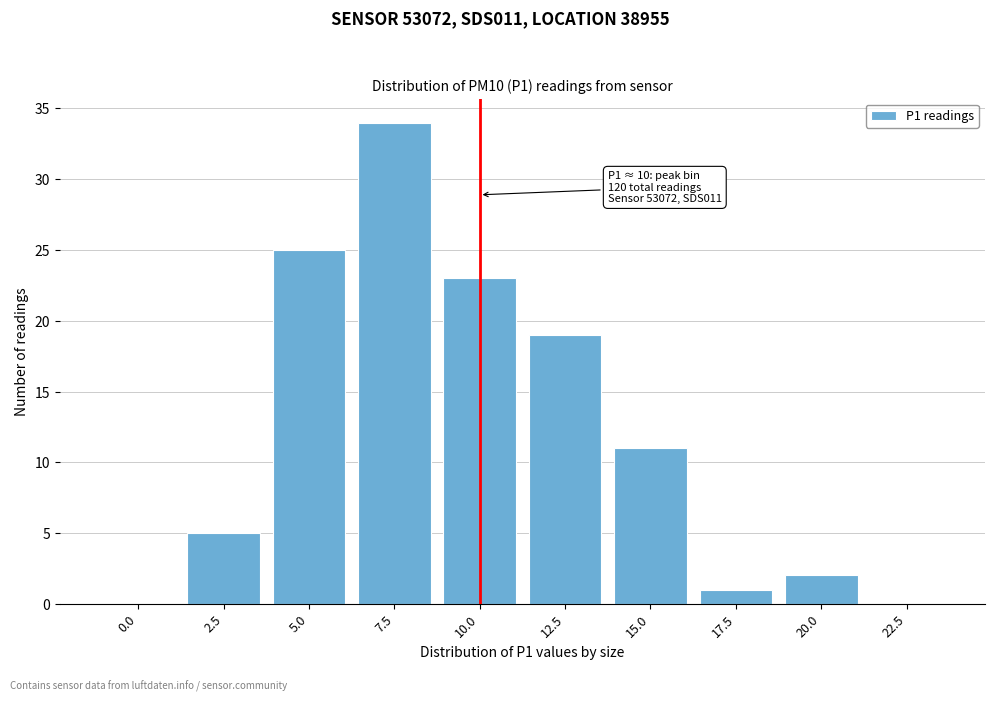

Reading left to right, extract all data points from this chart.

0.0=0	2.5=5	5.0=25	7.5=34	10.0=23	12.5=19	15.0=11	17.5=1	20.0=2	22.5=0